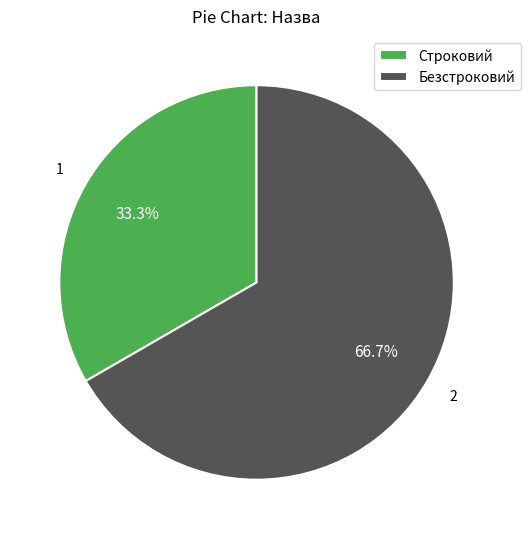

To the nearest percent, what percentage of the pie is Безстроковий?

67%